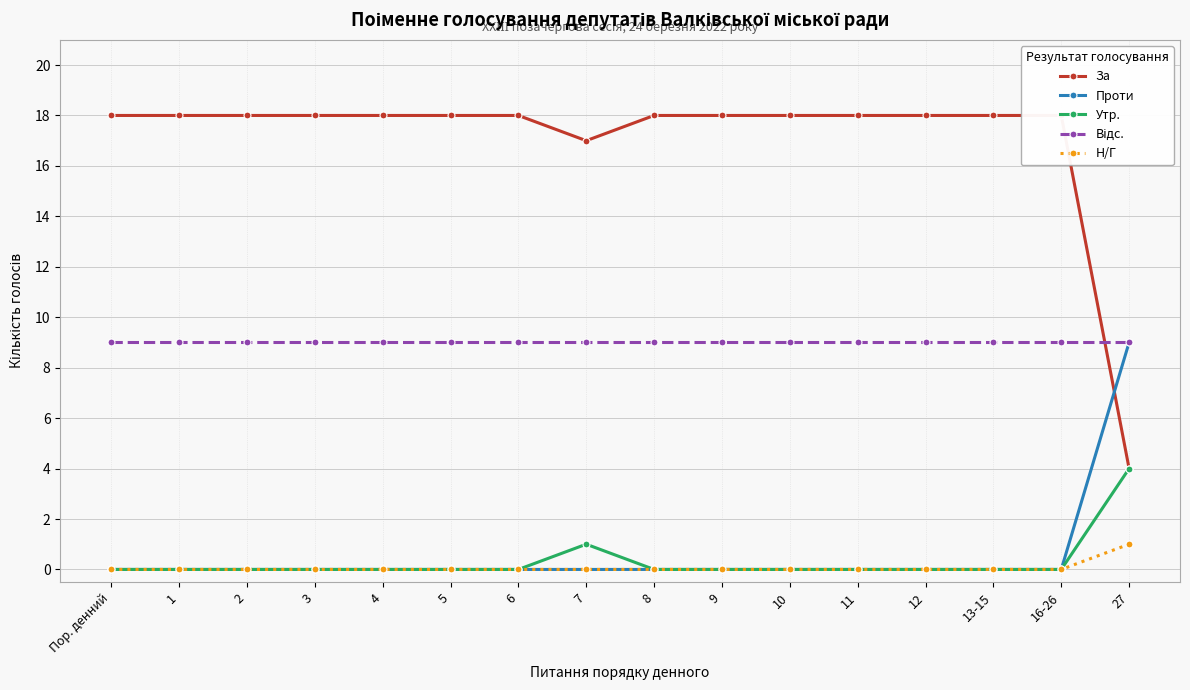

Is it true that За equals 18 at 16-26?

True